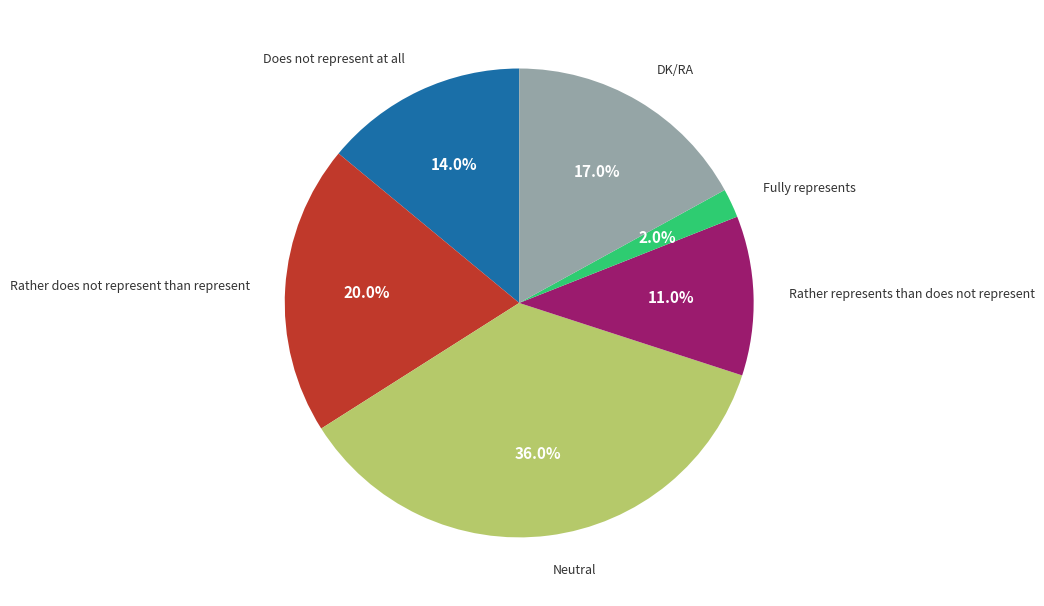

Is there a majority slice in this chart?

No